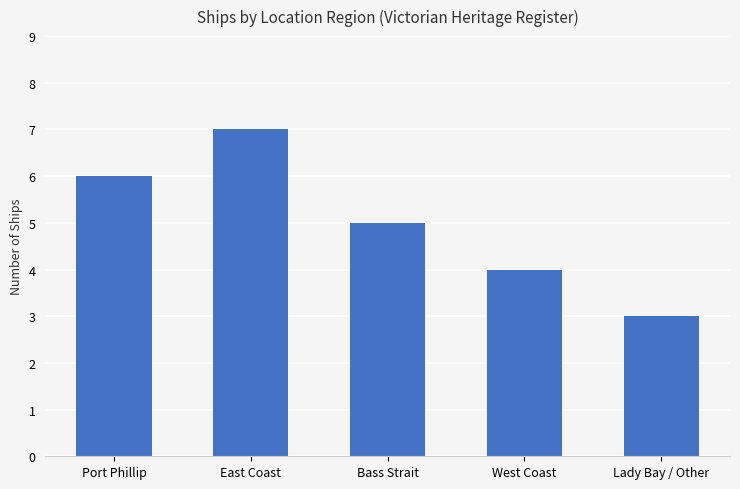

Which label corresponds to the largest value in the chart?

East Coast